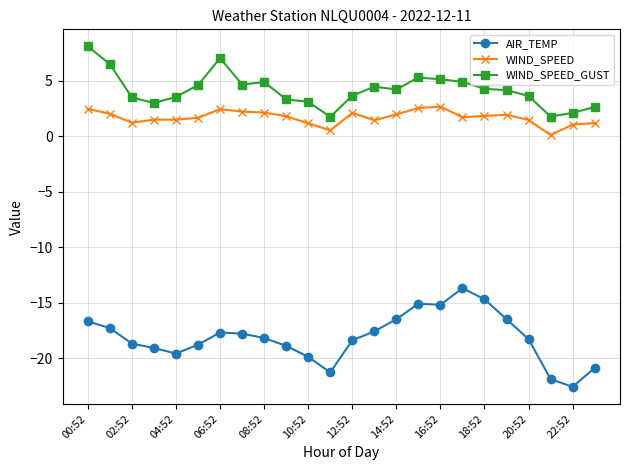

What is the value of the WIND_SPEED_GUST point at the 16th from the left?

5.3